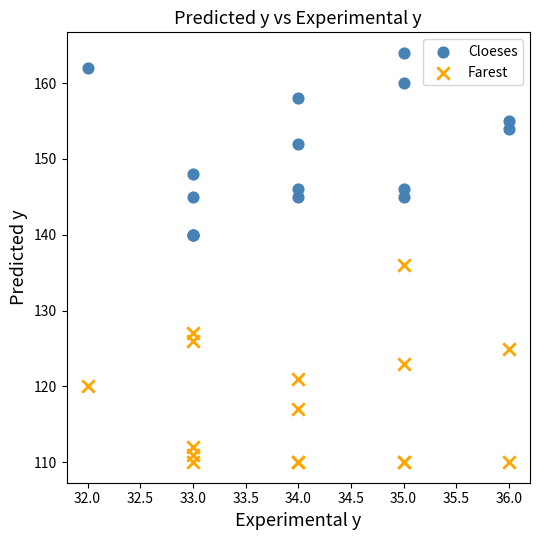

Which series reaches the maximum Y coordinate?

Cloeses